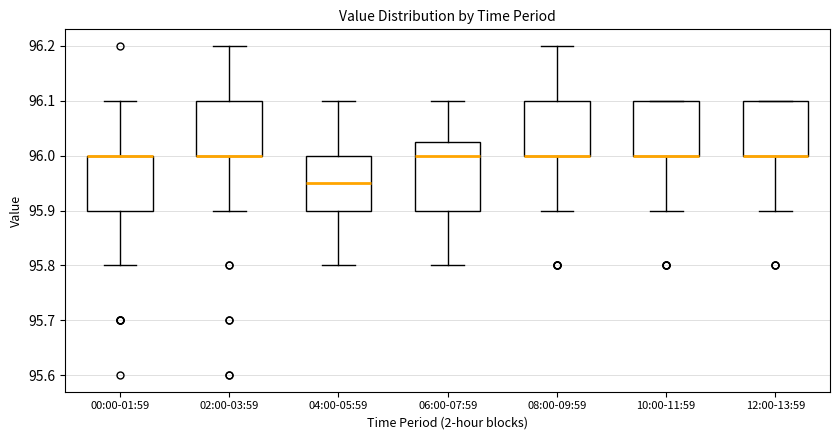

Where does the lower whisker of the box for 10:00-11:59 end on the y-axis? The values are not printed on the chart, so give them approximately, as read against the axis.

95.90